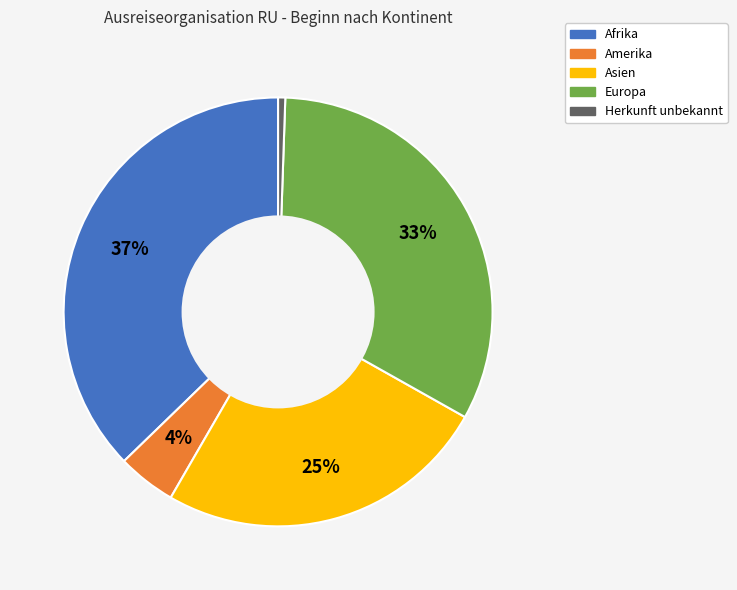

Is there any slice that represents more than half of the pie?

No